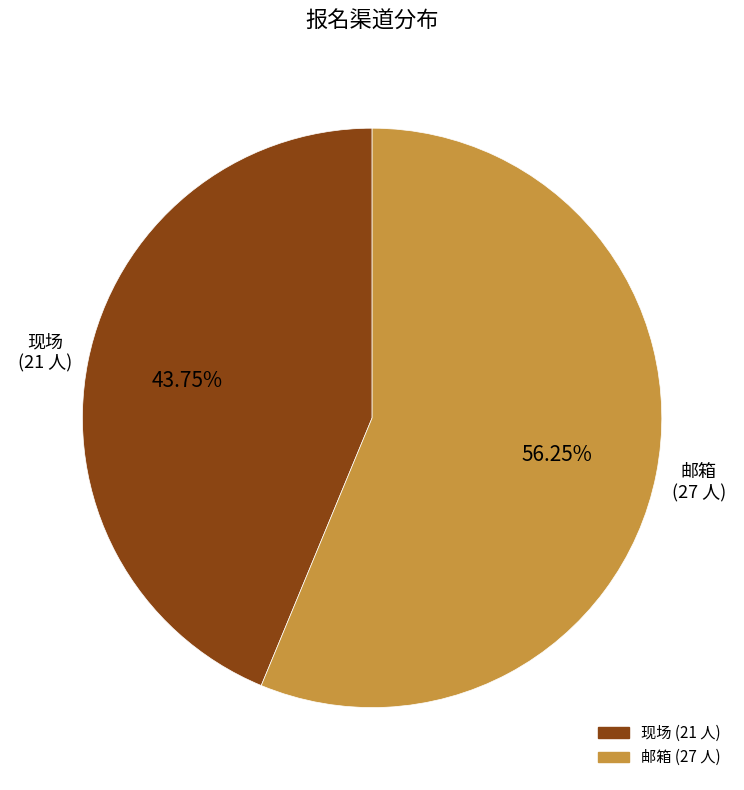

Approximately how many times larger is the value at 邮箱 compared to 现场?

1.3